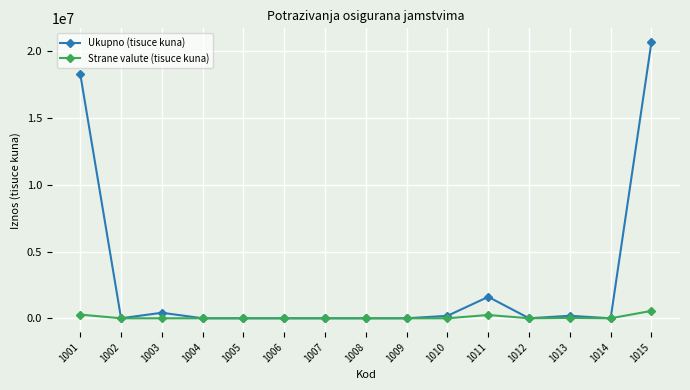

True or false: Ukupno (tisuce kuna) has more than 0 points higher than both neighbors.

True